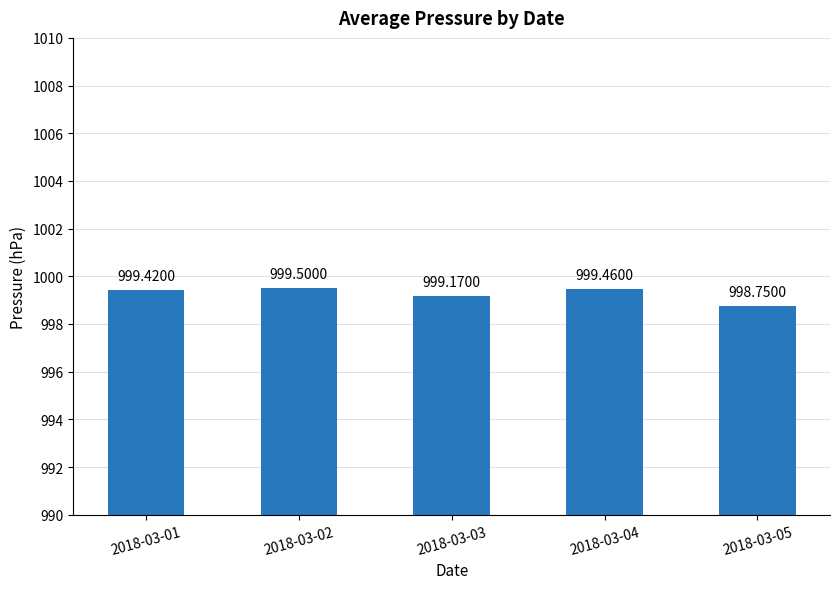

How many bars are there in total?

5